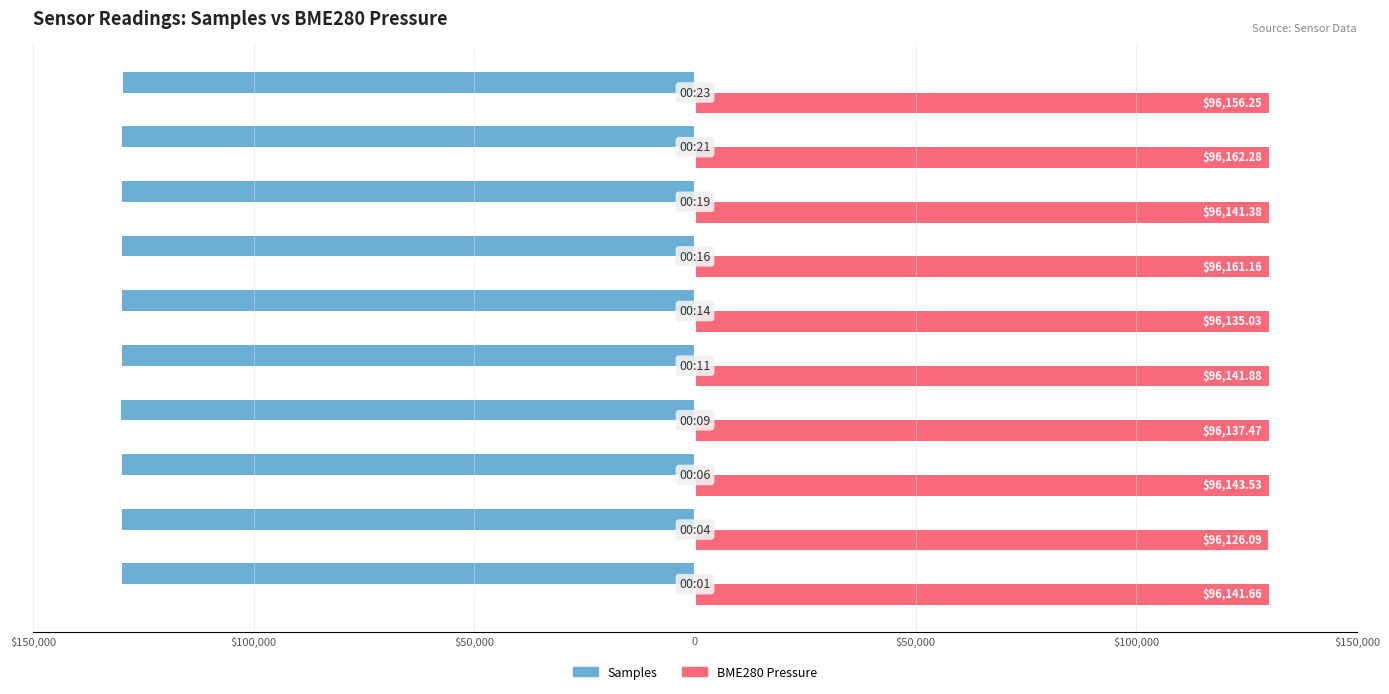

What are all the series names shown in the legend?

Samples, BME280 Pressure